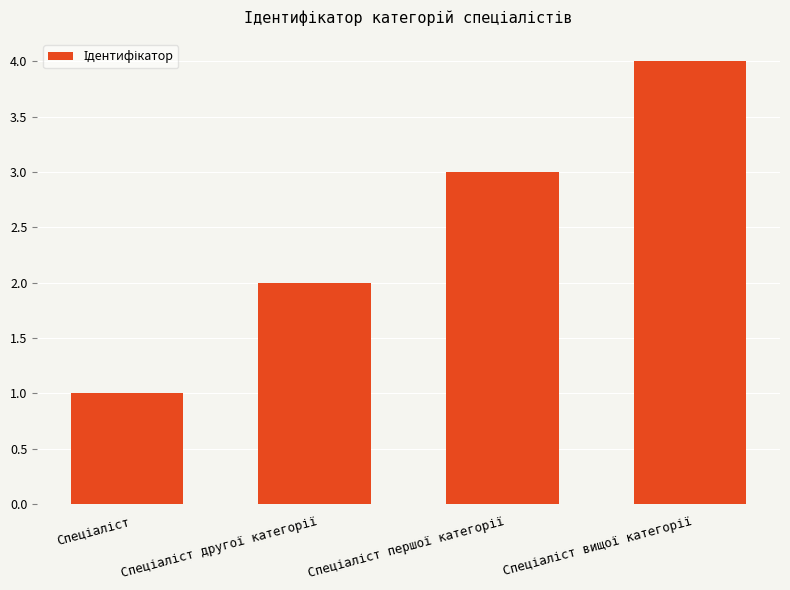

What is the greatest value displayed?

4